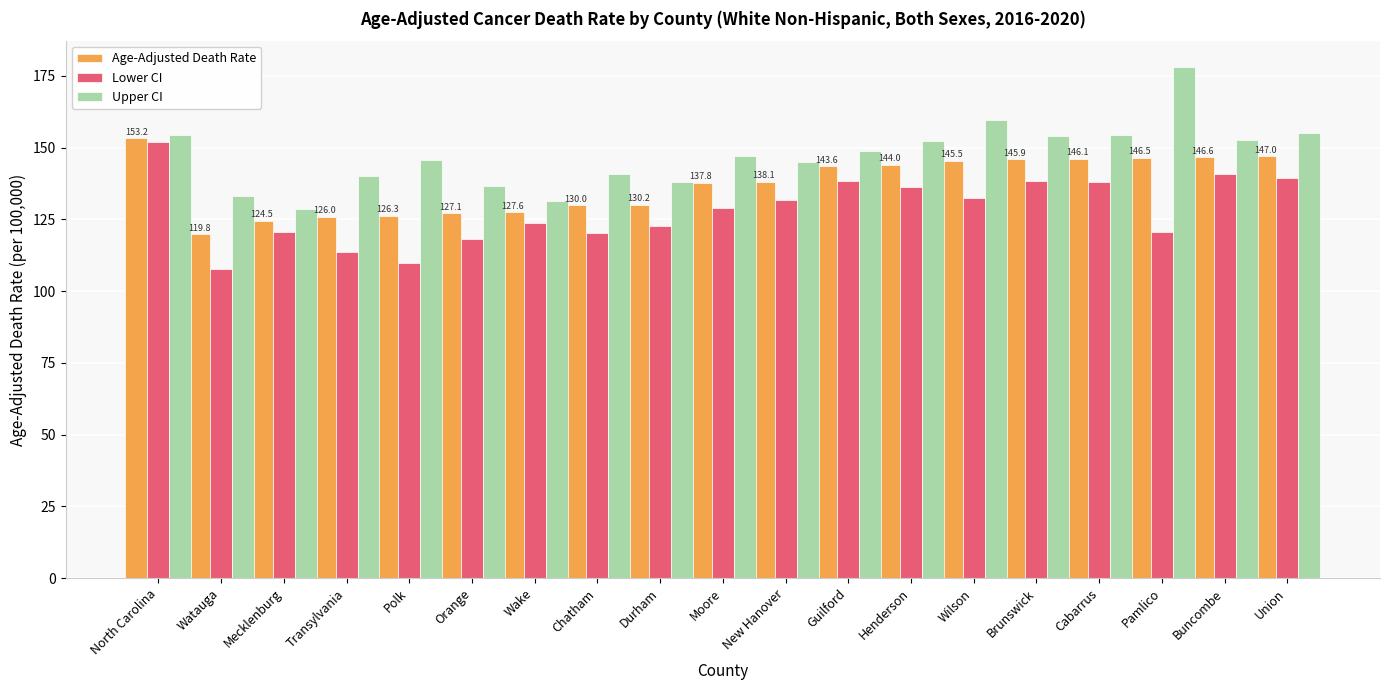

What is the smallest value displayed?

107.6